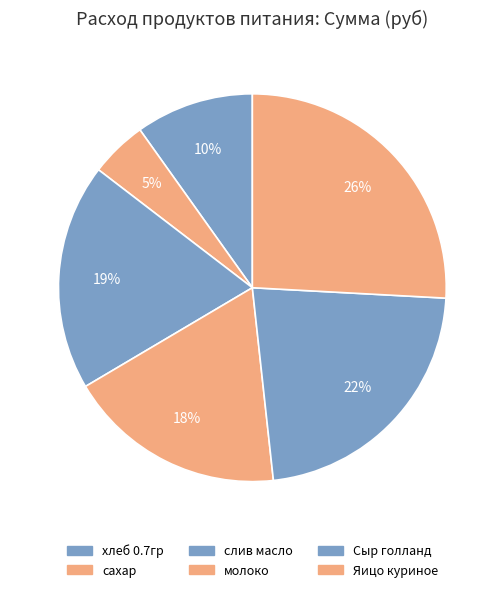

Which slice is the largest?

Яицо куриное